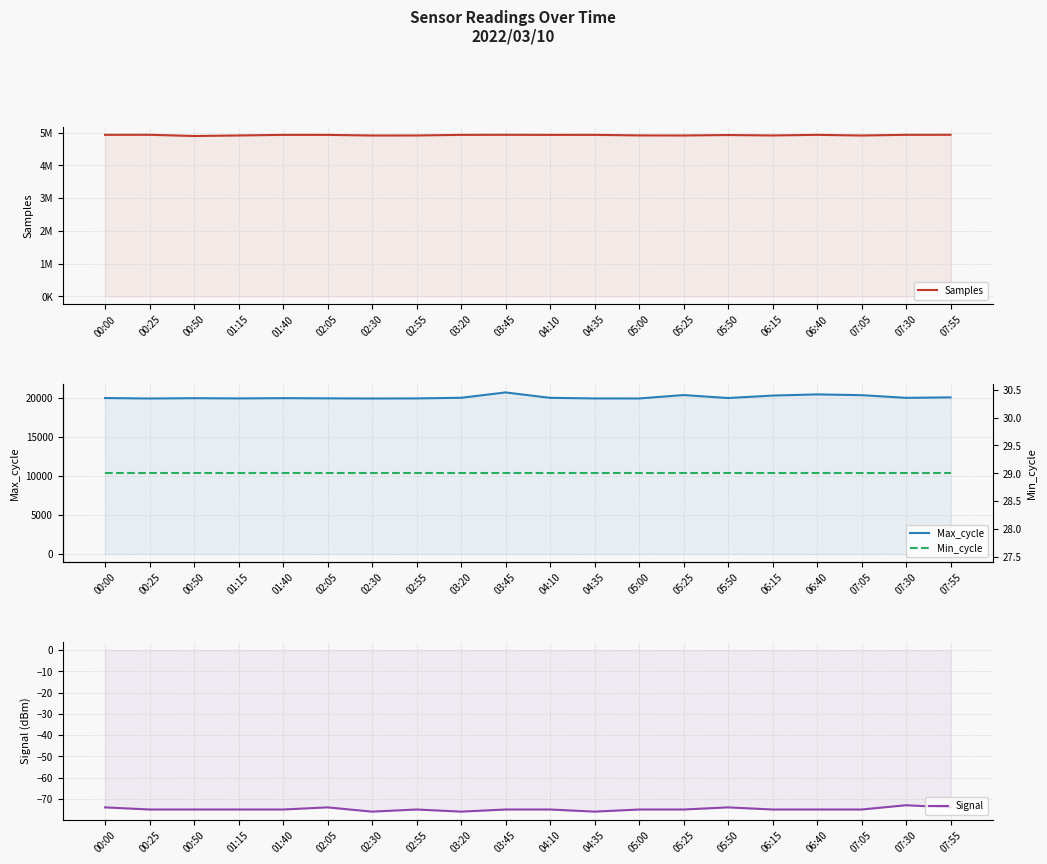

At which category is the sum across all series the highest?

03:45